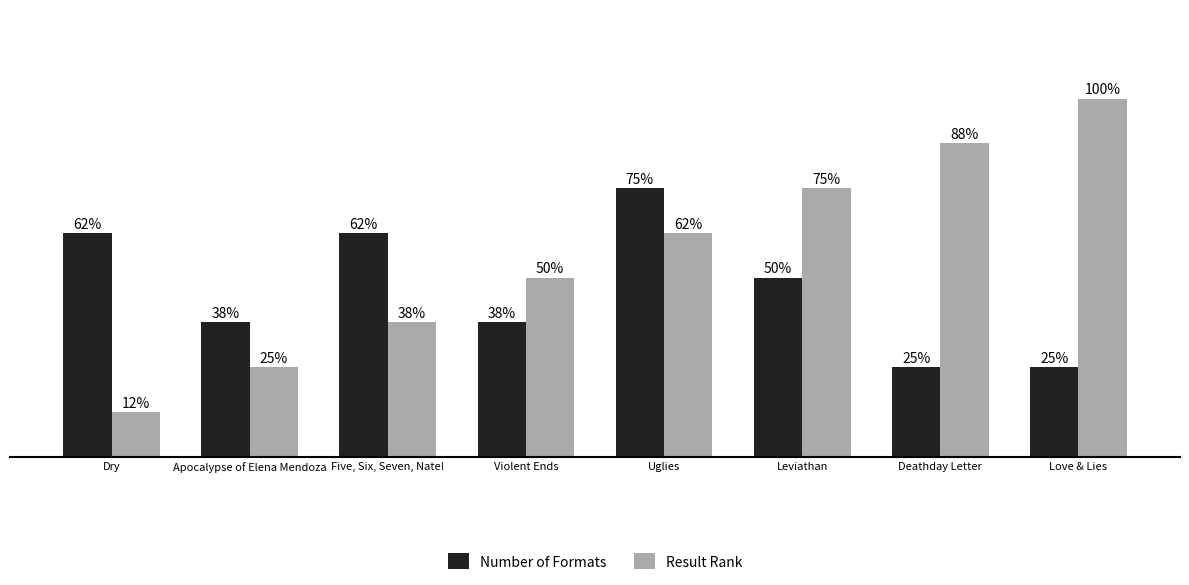

What is the label of the 7th bar from the right?

Apocalypse of Elena Mendoza